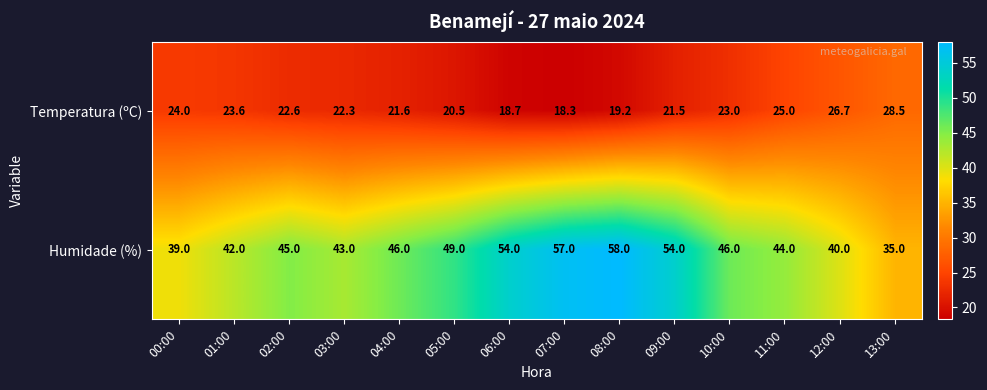

True or false: Humidade (%) has a value of 49.0 at 05:00.

True